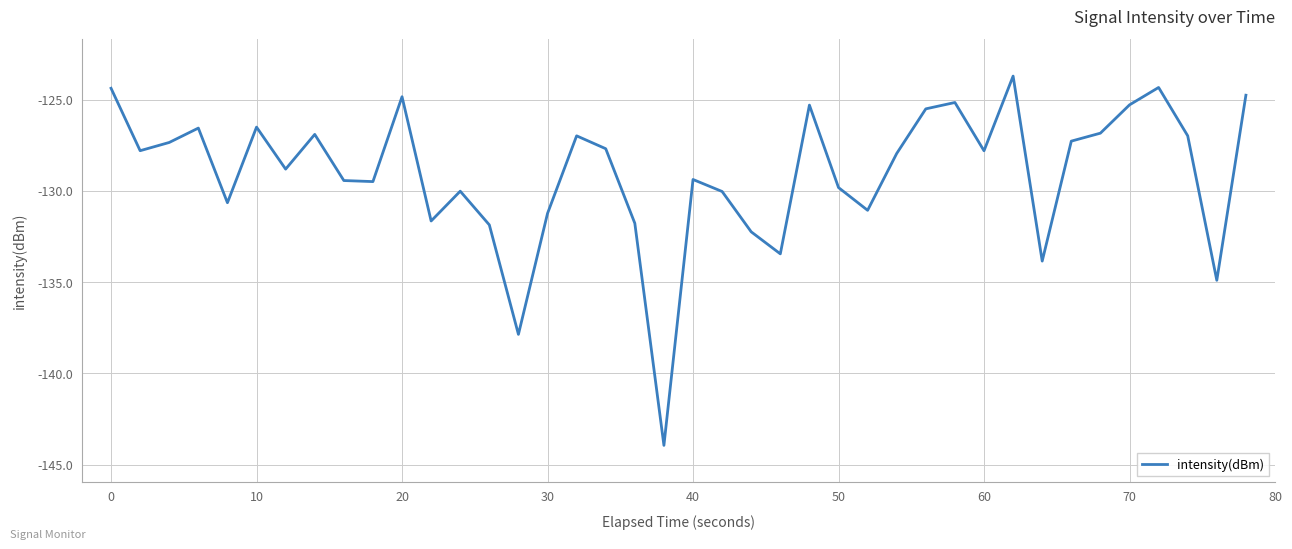

What is the minimum value shown in the chart?

-143.9